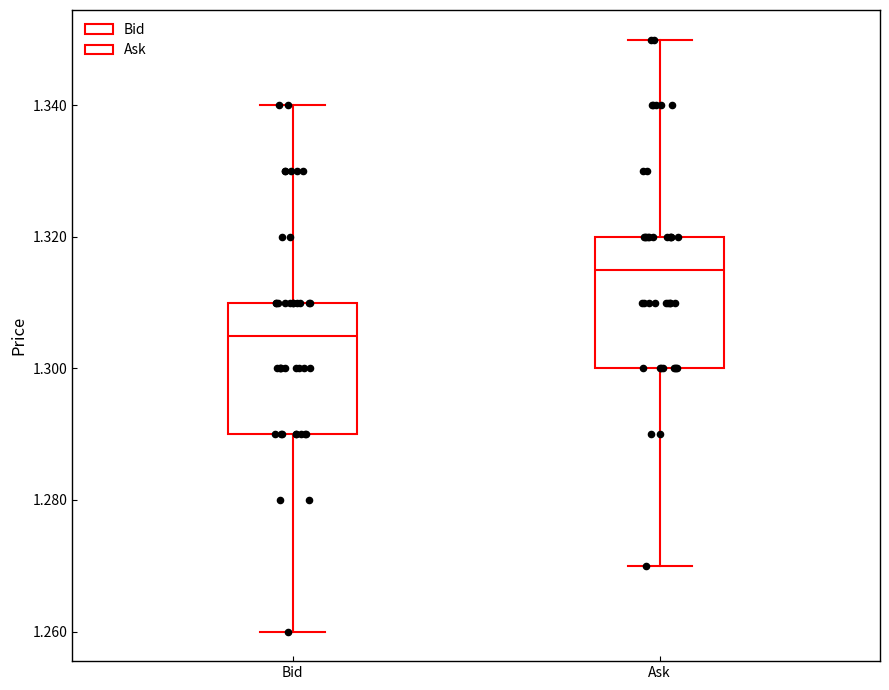

Which box has the highest median line?

Ask